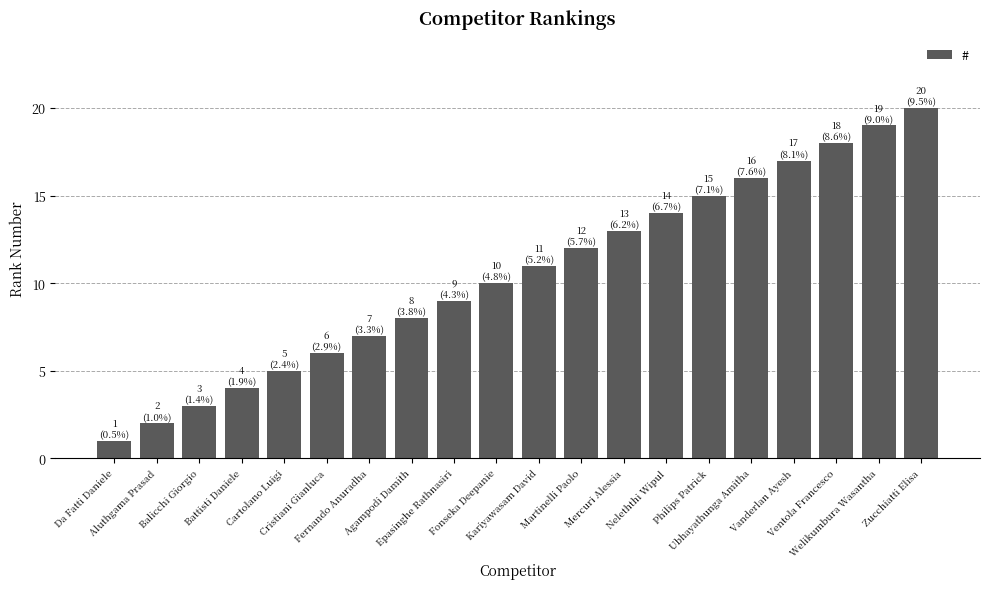

At which category does the chart reach its peak across all series?

Zucchiatti Elisa